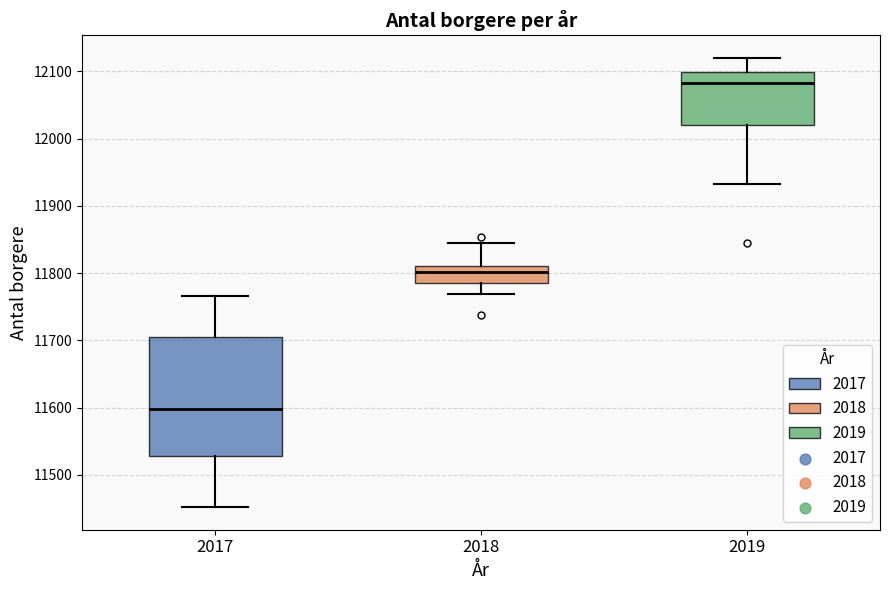

Reading left to right, read every box against the y-axis: the position of its median line, the range the box covers, and the ends of its whiskers. The values are not printed on the chart, so give them approximately, as read against the axis.

2017: median 11600, box 11530 to 11710, whiskers 11450 to 11770
2018: median 11800, box 11780 to 11810, whiskers 11770 to 11850
2019: median 12080, box 12020 to 12100, whiskers 11930 to 12120